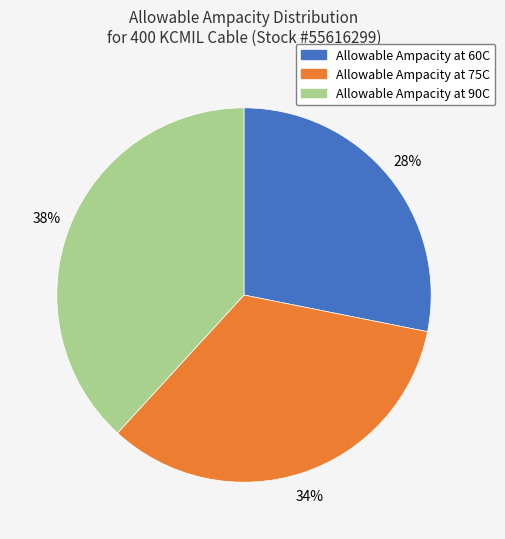

Is the sum of Allowable Ampacity at 90C and Allowable Ampacity at 60C greater than half?

Yes